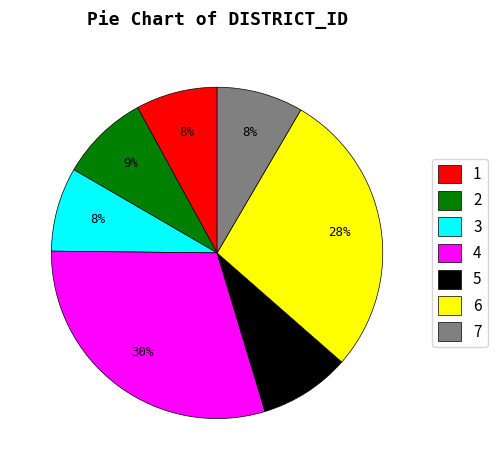

What percentage is the 3 slice, to the nearest percent?

8%